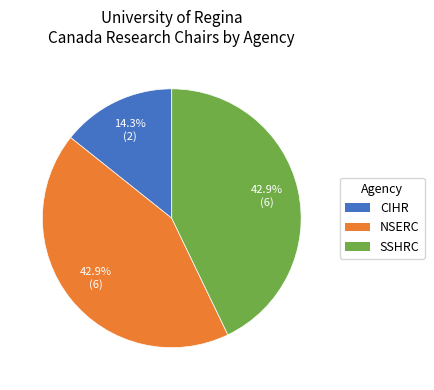

Combined, do CIHR and NSERC account for over 50%?

Yes